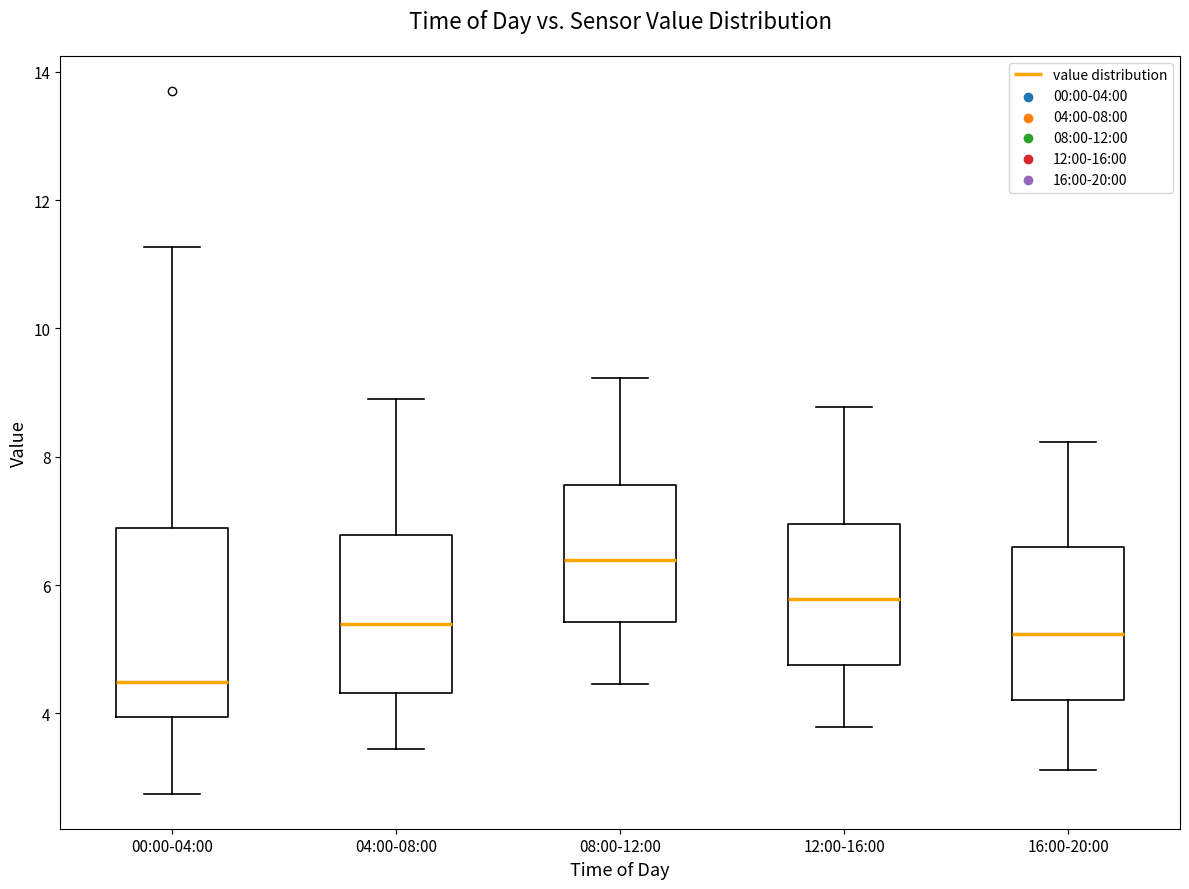

Which box's median line is the lowest?

00:00-04:00